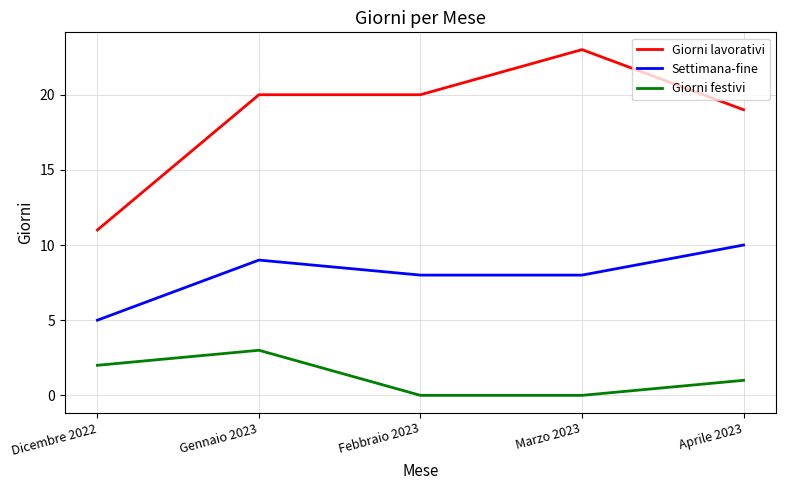

What position from the right is Gennaio 2023?

4